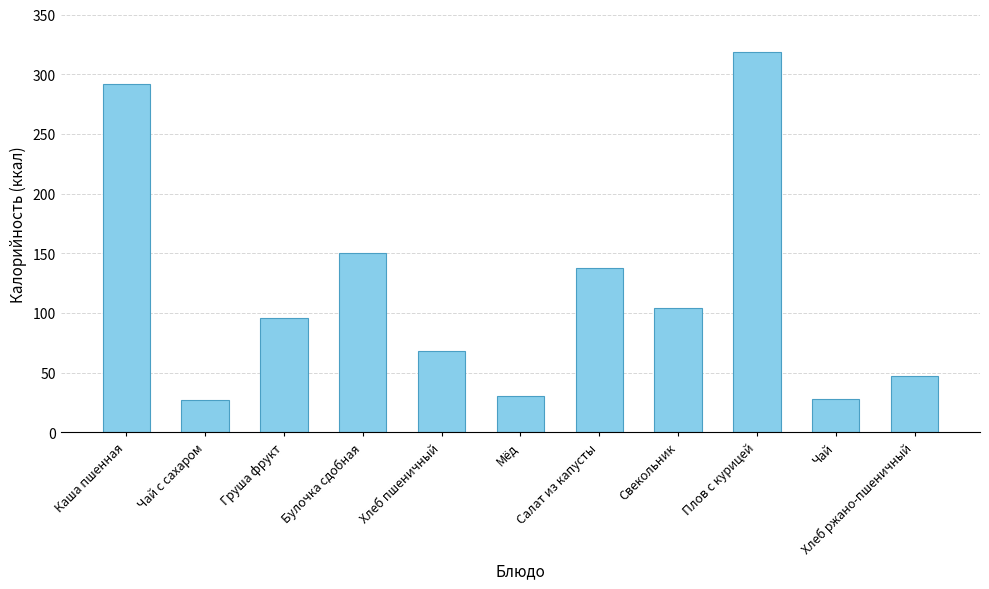

True or false: the data shows 150.0 at Булочка сдобная.

True